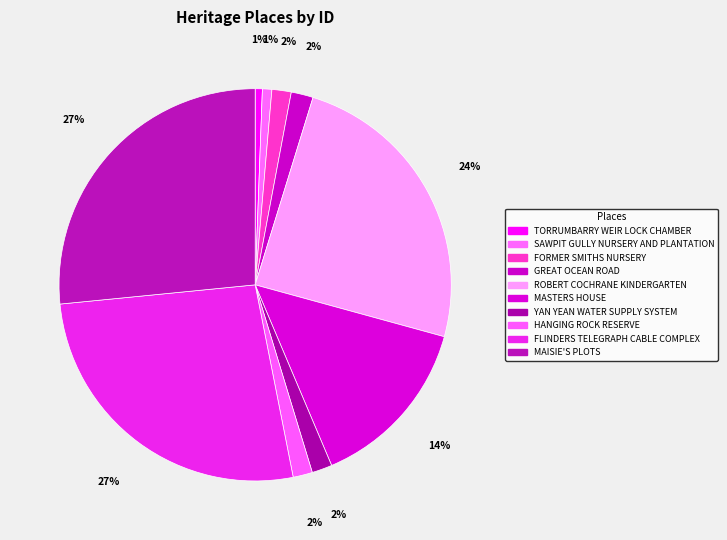

What is the ratio of the value at MASTERS HOUSE to the value at YAN YEAN WATER SUPPLY SYSTEM?

8.6